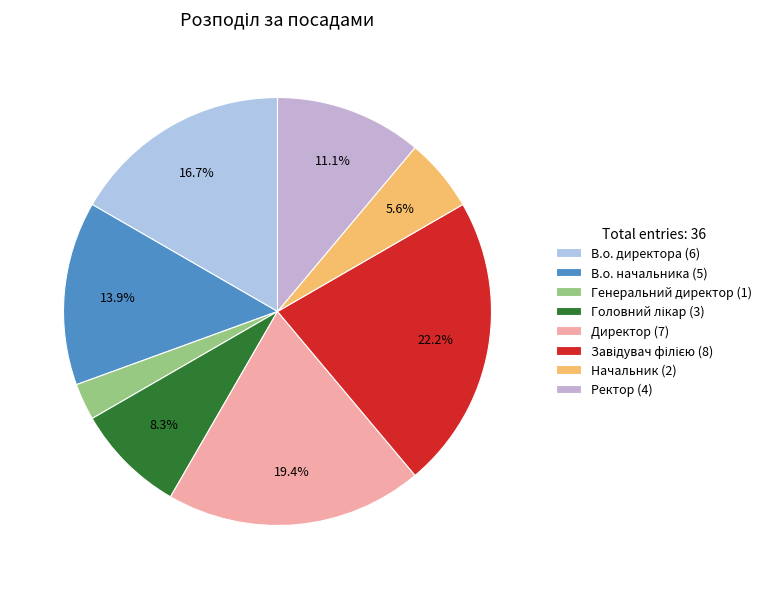

True or false: Генеральний директор accounts for 3% of the total.

True